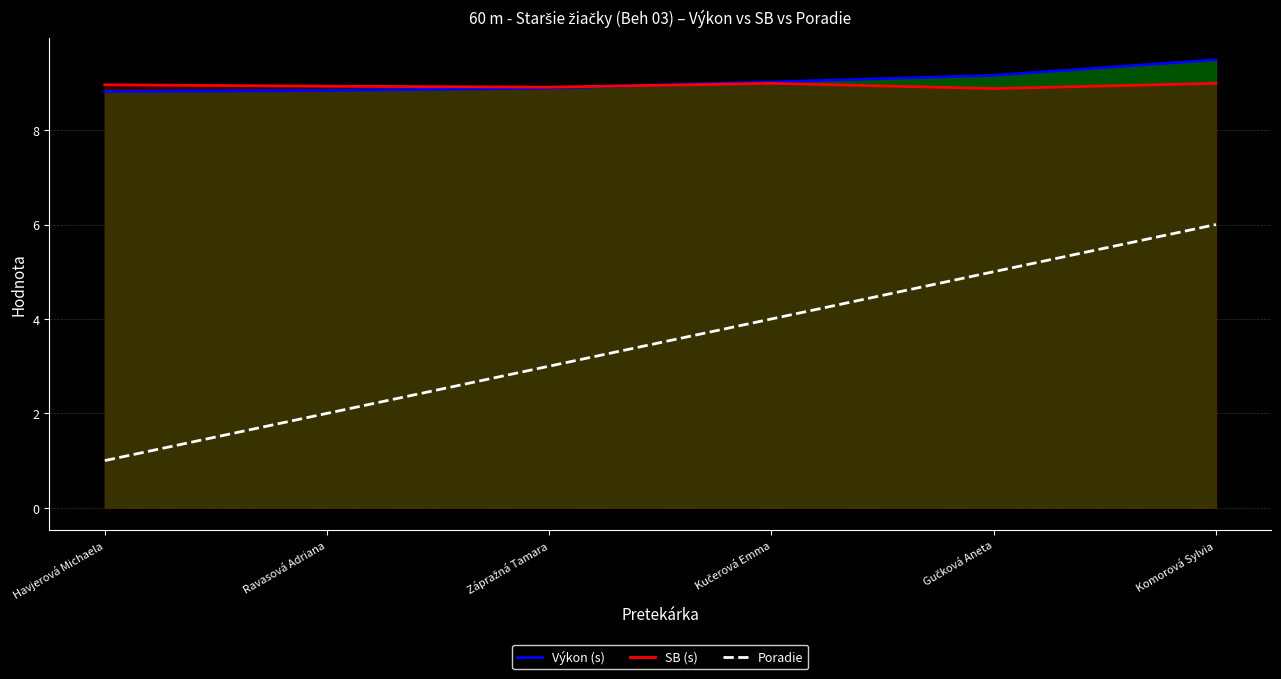

Where does the Výkon (s) series first go above 9?

Kučerová Emma